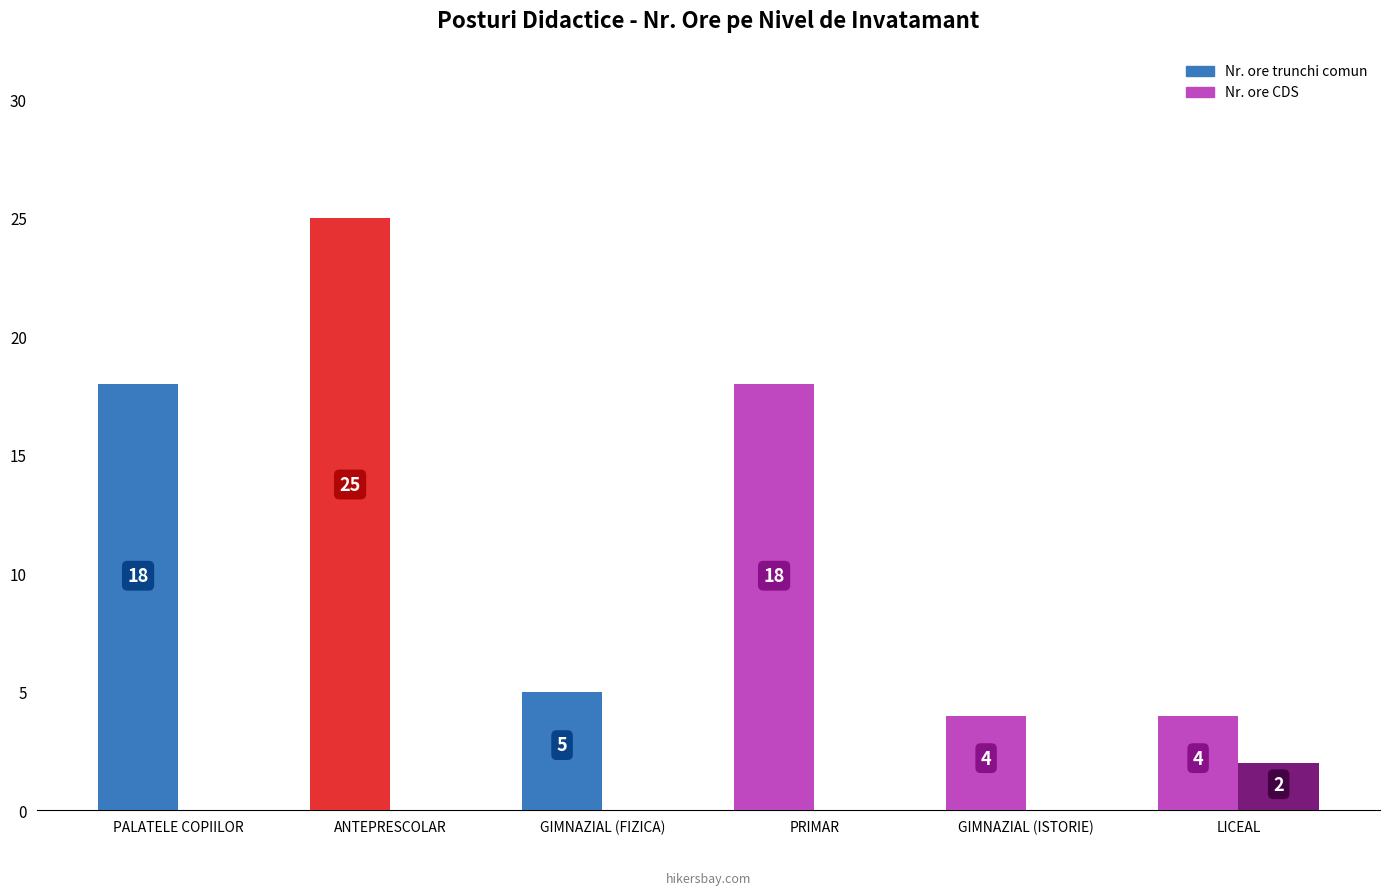

How many data points in Nr. ore CDS are above 0?

1